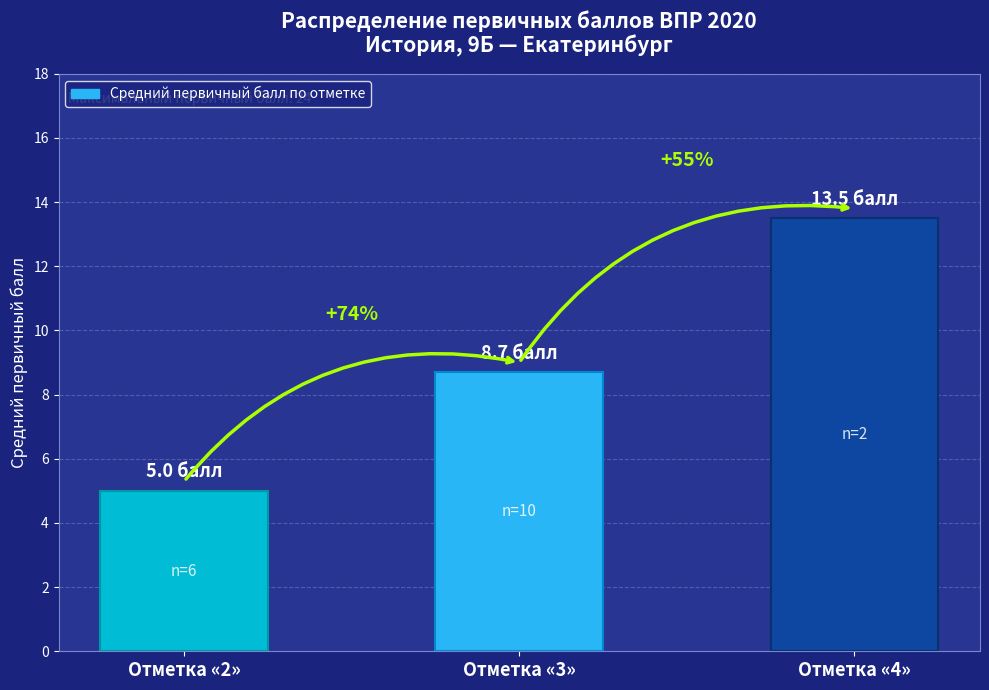

What is the value of the 1st bar from the left?

5.0